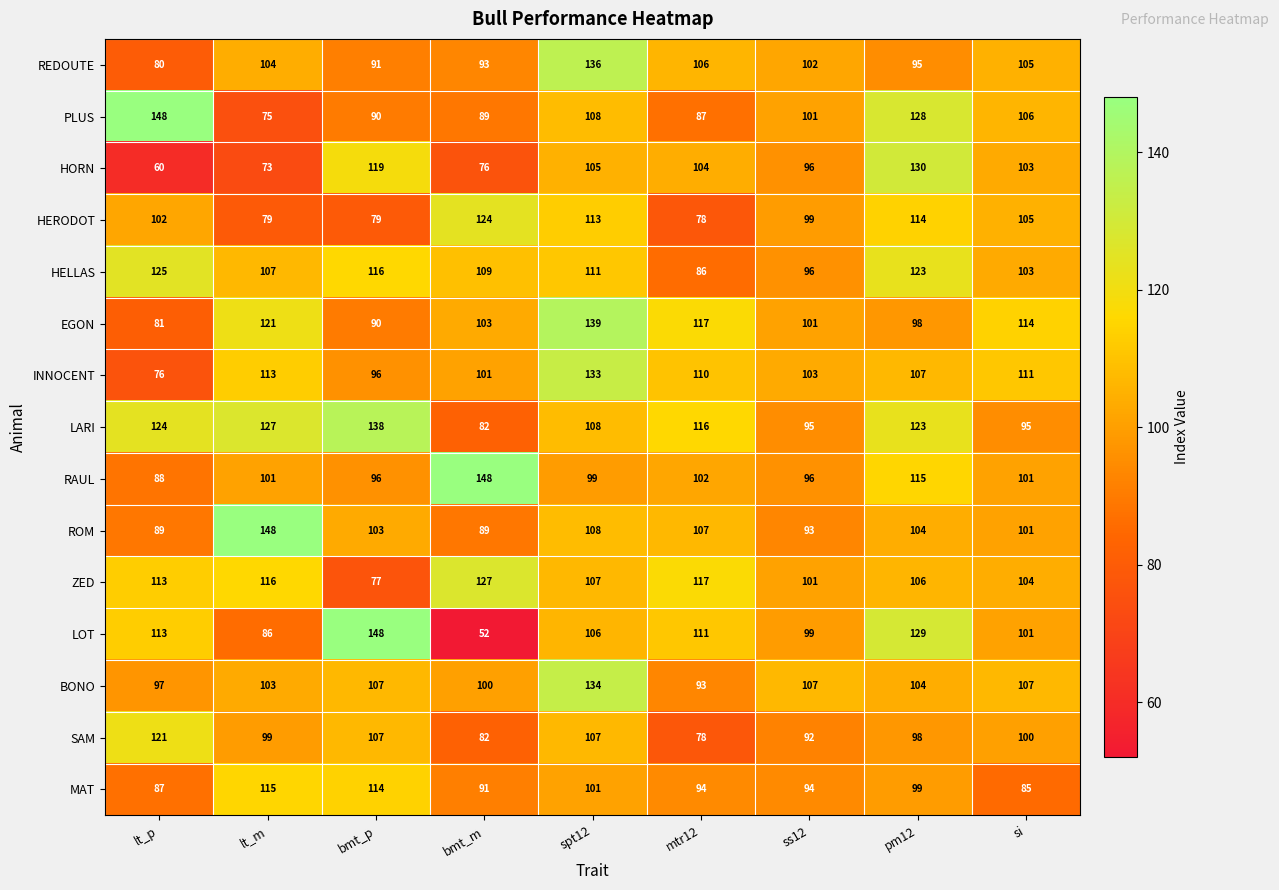

Which series has the widest spread of values?

LOT